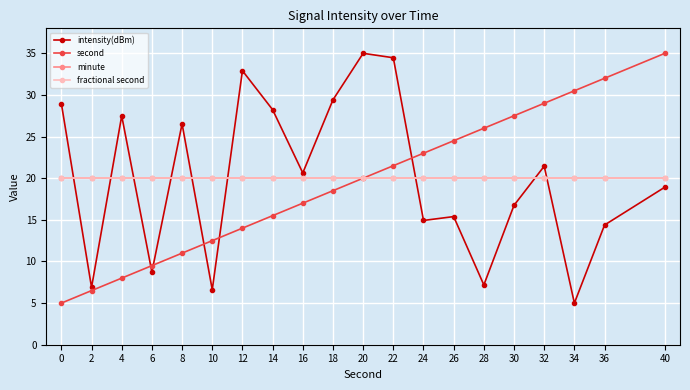

Reading right to left, list all the values displayed in this chart.

intensity(dBm): 18.9	14.4	5.0	21.4	16.7	7.2	15.4	14.9	34.5	35.0	29.4	20.6	28.2	32.9	6.6	26.5	8.7	27.5	6.9	29.0
second: 35.0	32.0	30.5	29.0	27.5	26.0	24.5	23.0	21.5	20.0	18.5	17.0	15.5	14.0	12.5	11.0	9.5	8.0	6.5	5.0
minute: 20.0	20.0	20.0	20.0	20.0	20.0	20.0	20.0	20.0	20.0	20.0	20.0	20.0	20.0	20.0	20.0	20.0	20.0	20.0	20.0
fractional second: 20.0	20.0	20.0	20.0	20.0	20.0	20.0	20.0	20.0	20.0	20.0	20.0	20.0	20.0	20.0	20.0	20.0	20.0	20.0	20.0